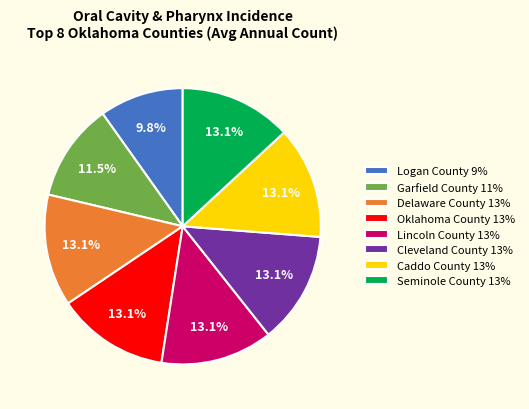

To the nearest percent, what is the average slice percentage?

12%